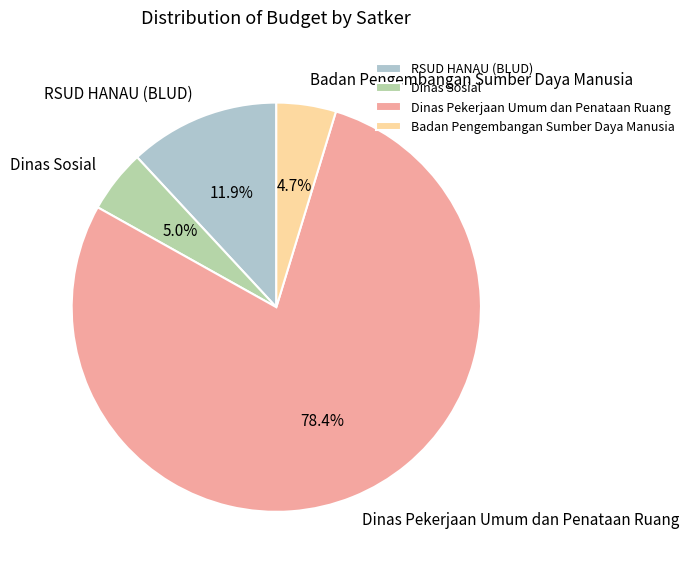

How many segments does this pie chart have?

4